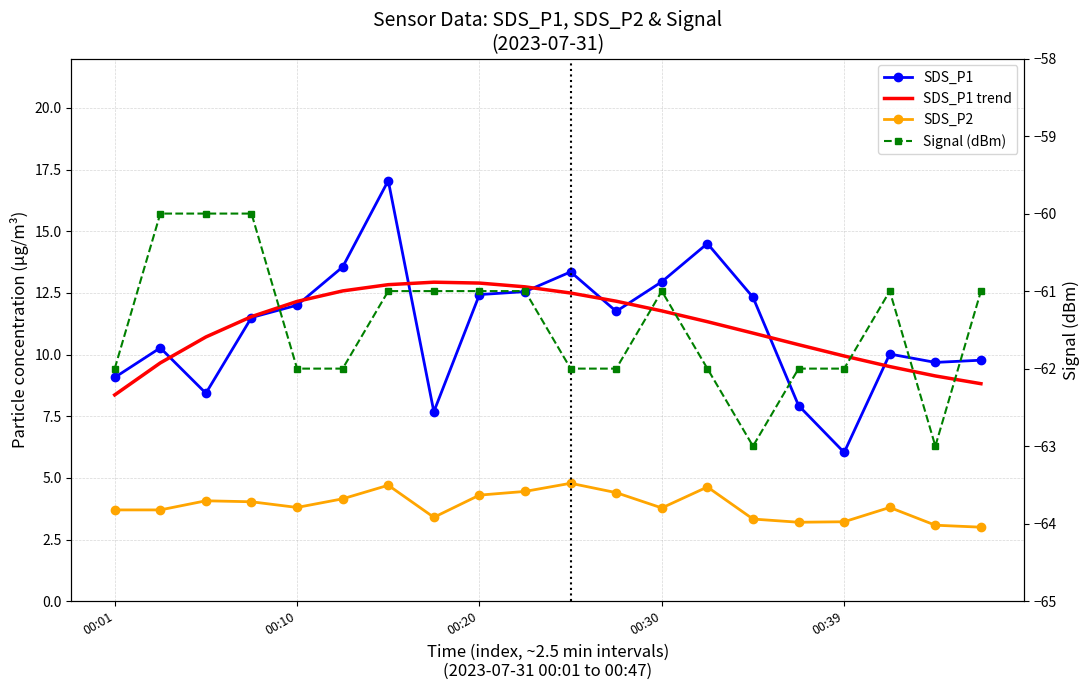

How many lines are shown in the chart?

4